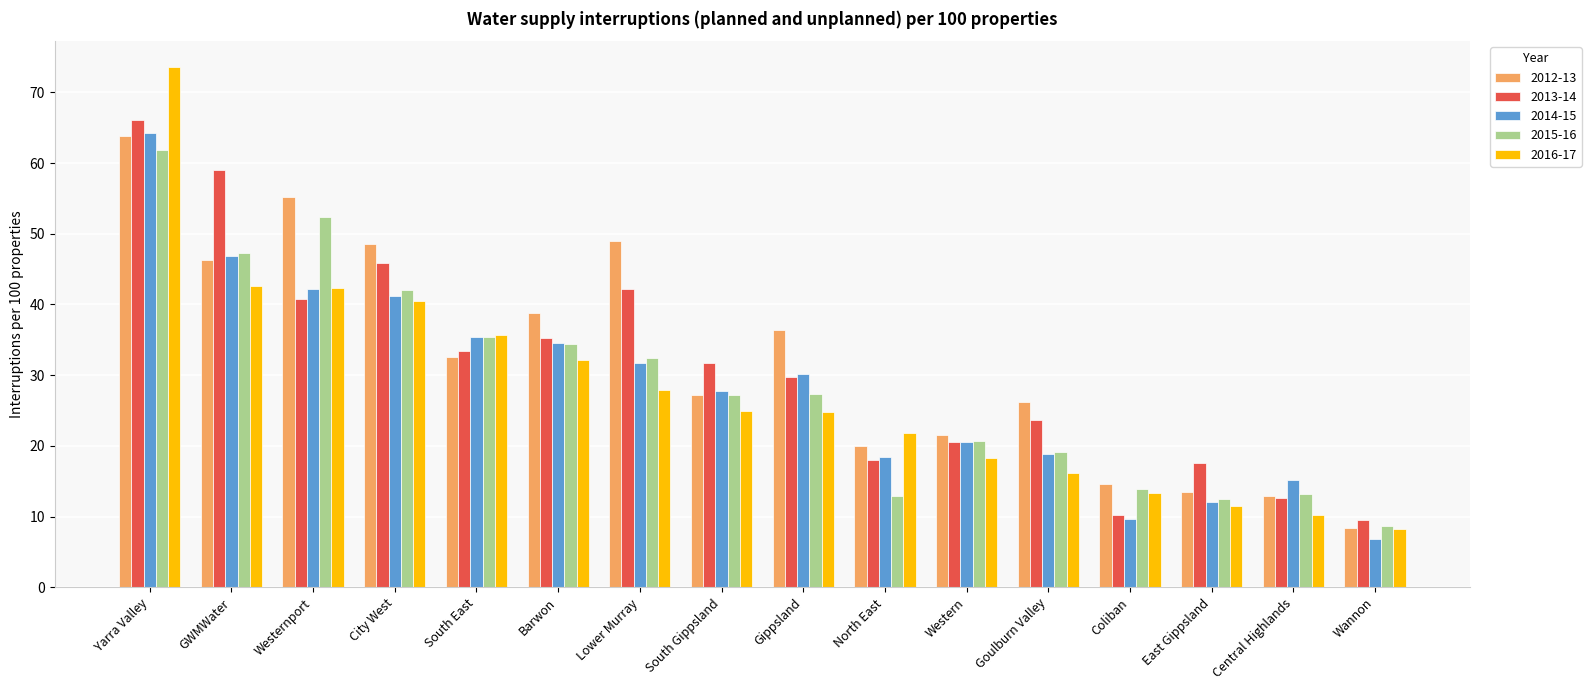

True or false: 2013-14 has a value of 23.6 at Goulburn Valley.

True